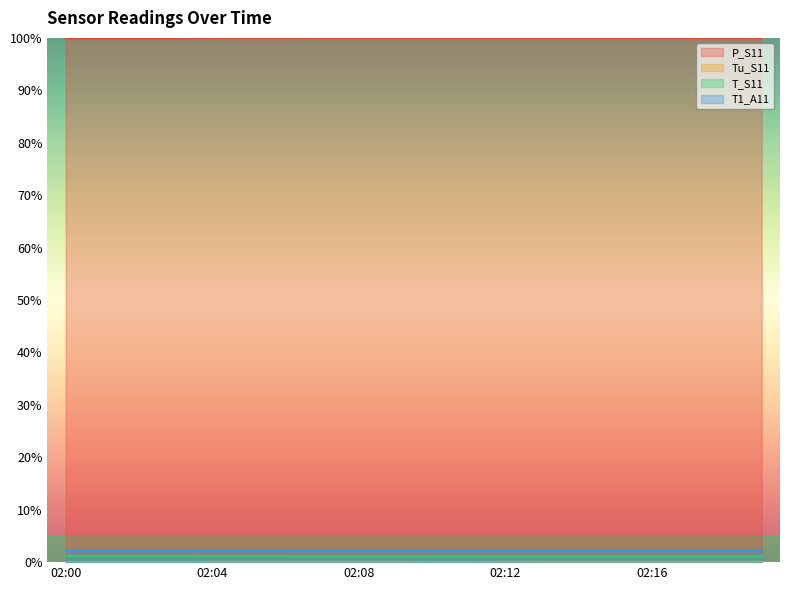

What are all the series names shown in the legend?

P_S11, Tu_S11, T_S11, T1_A11